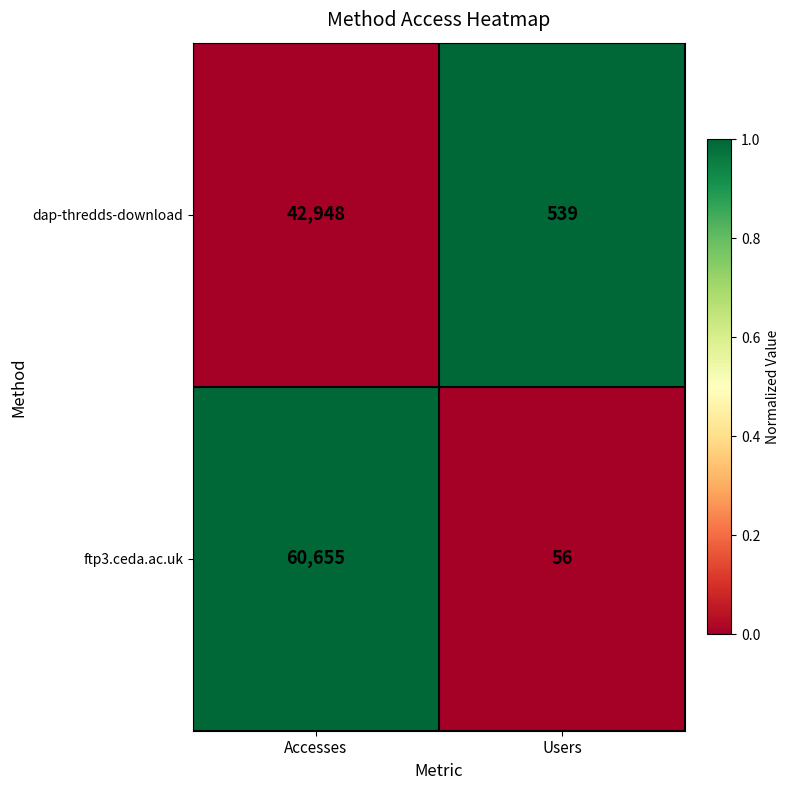

What is the lowest value of the dap-thredds-download series?

539